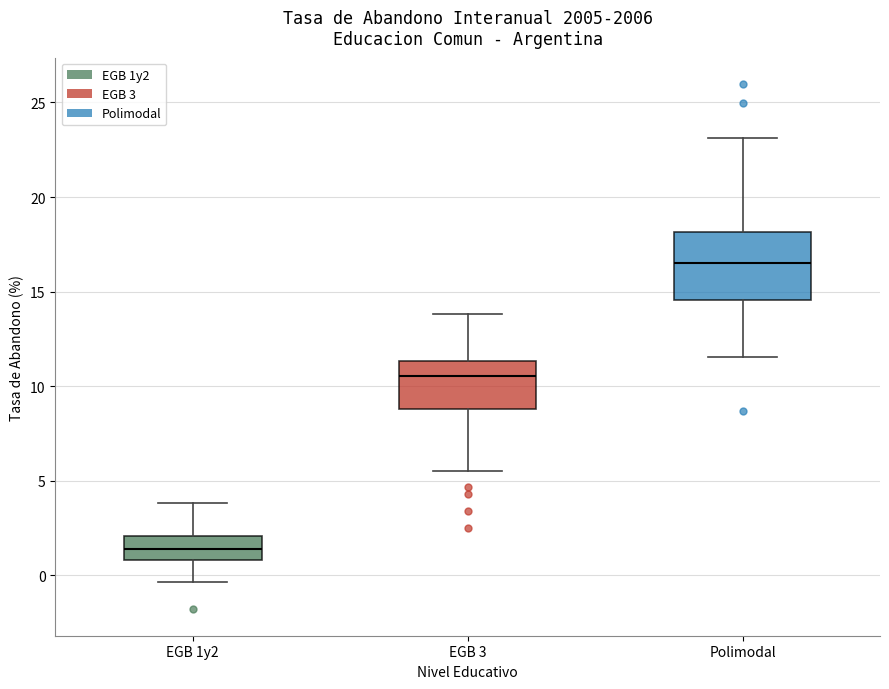

Which box has the highest median line?

Polimodal